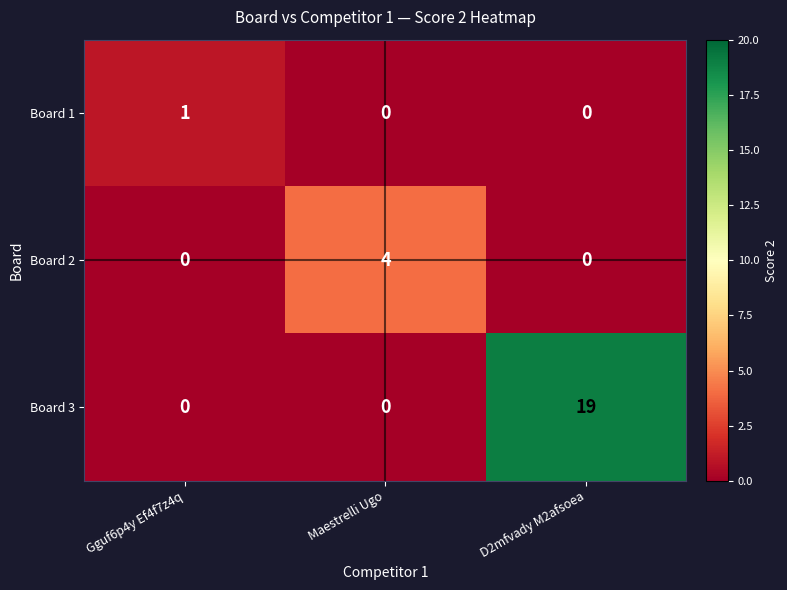

At which category is the sum across all series the highest?

D2mfvady M2afsoea